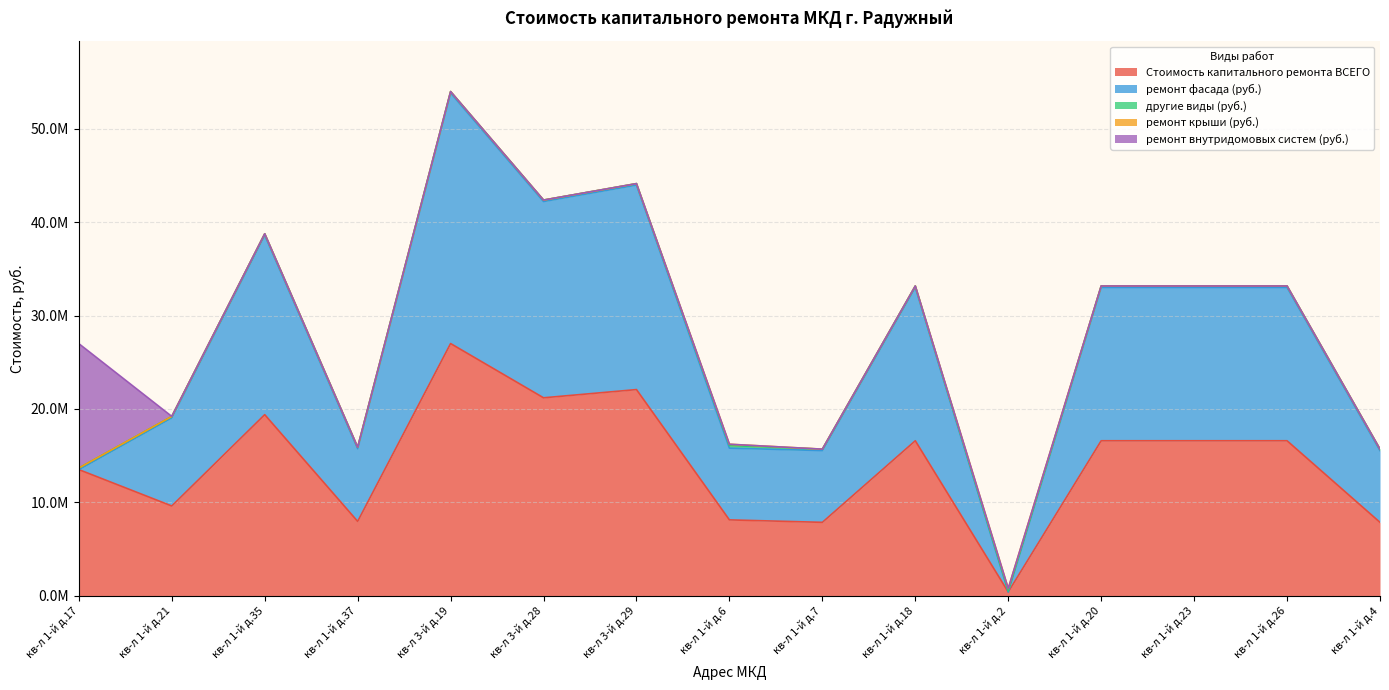

Between кв-л 1-й д.6 and кв-л 1-й д.37, which is larger?

кв-л 1-й д.6